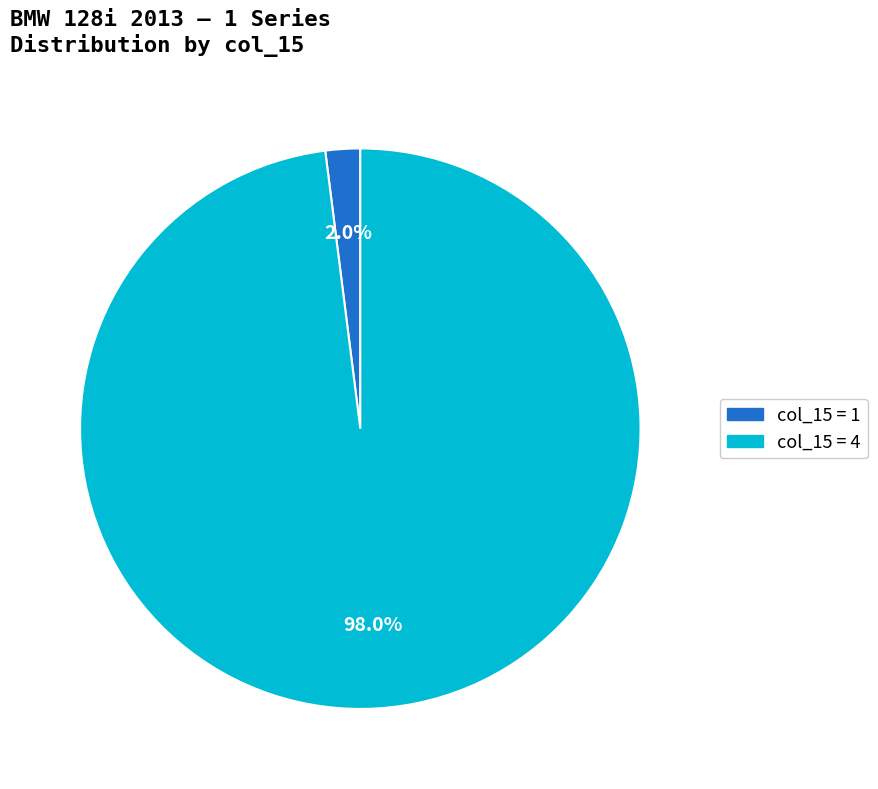

How many segments does this pie chart have?

2